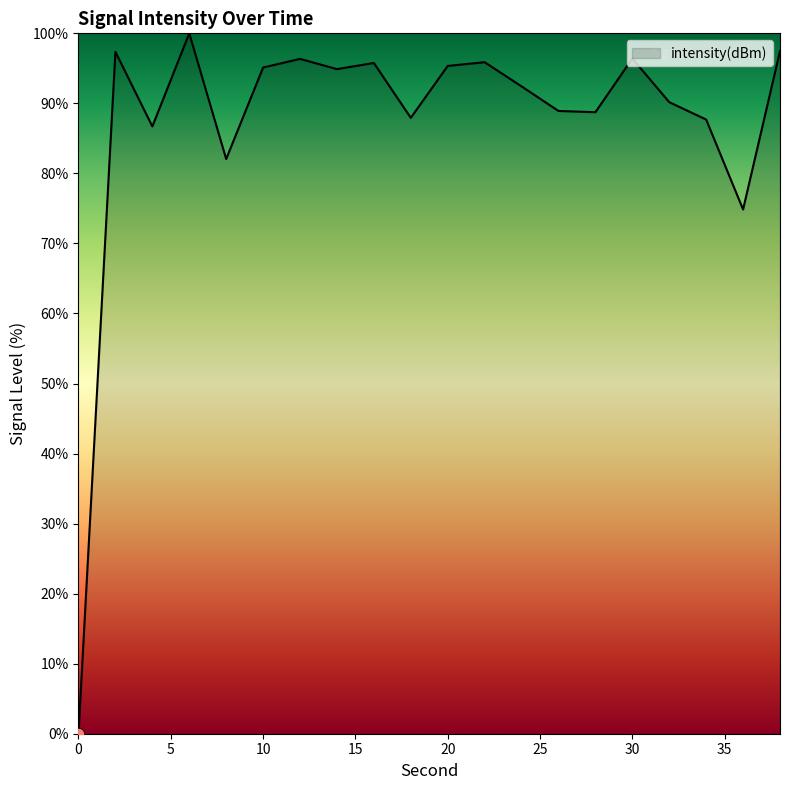

What is the difference between the maximum and minimum values?

100.0